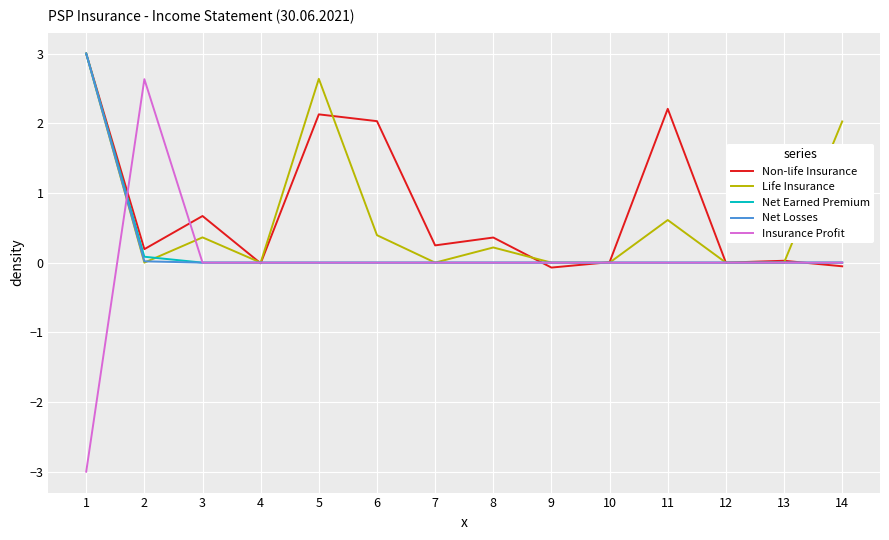

Which series changed the most between 7 and 11?

Non-life Insurance